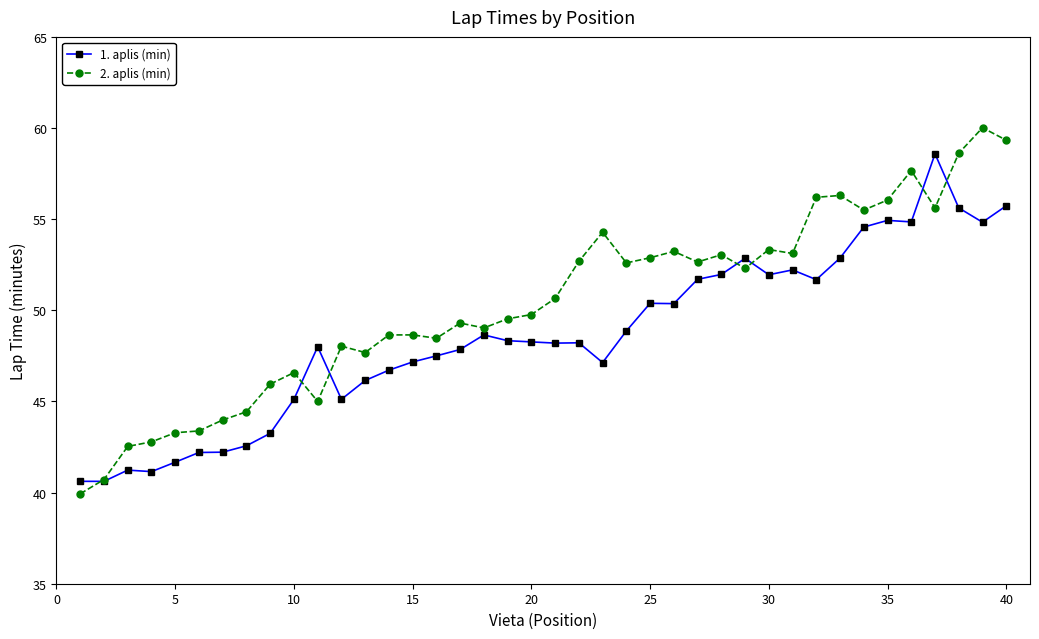

Which series has the largest total across all categories?

2. aplis (min)